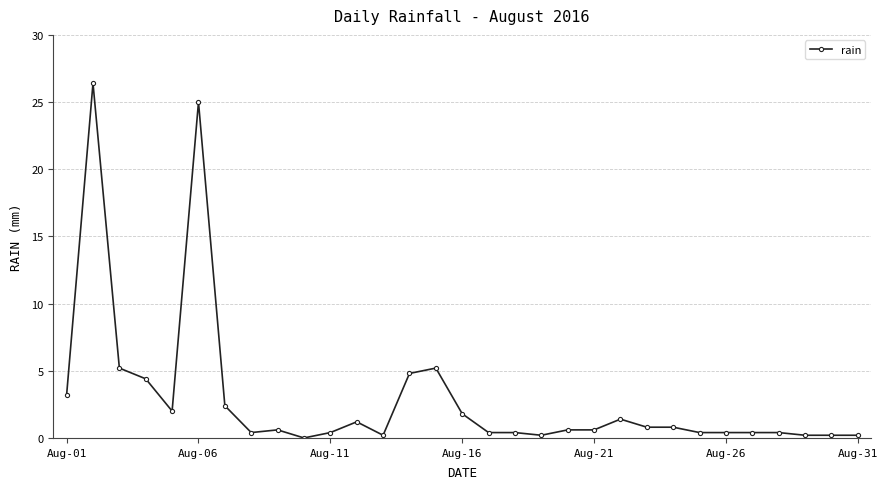

What is the difference between the second highest and second lowest values?

24.8